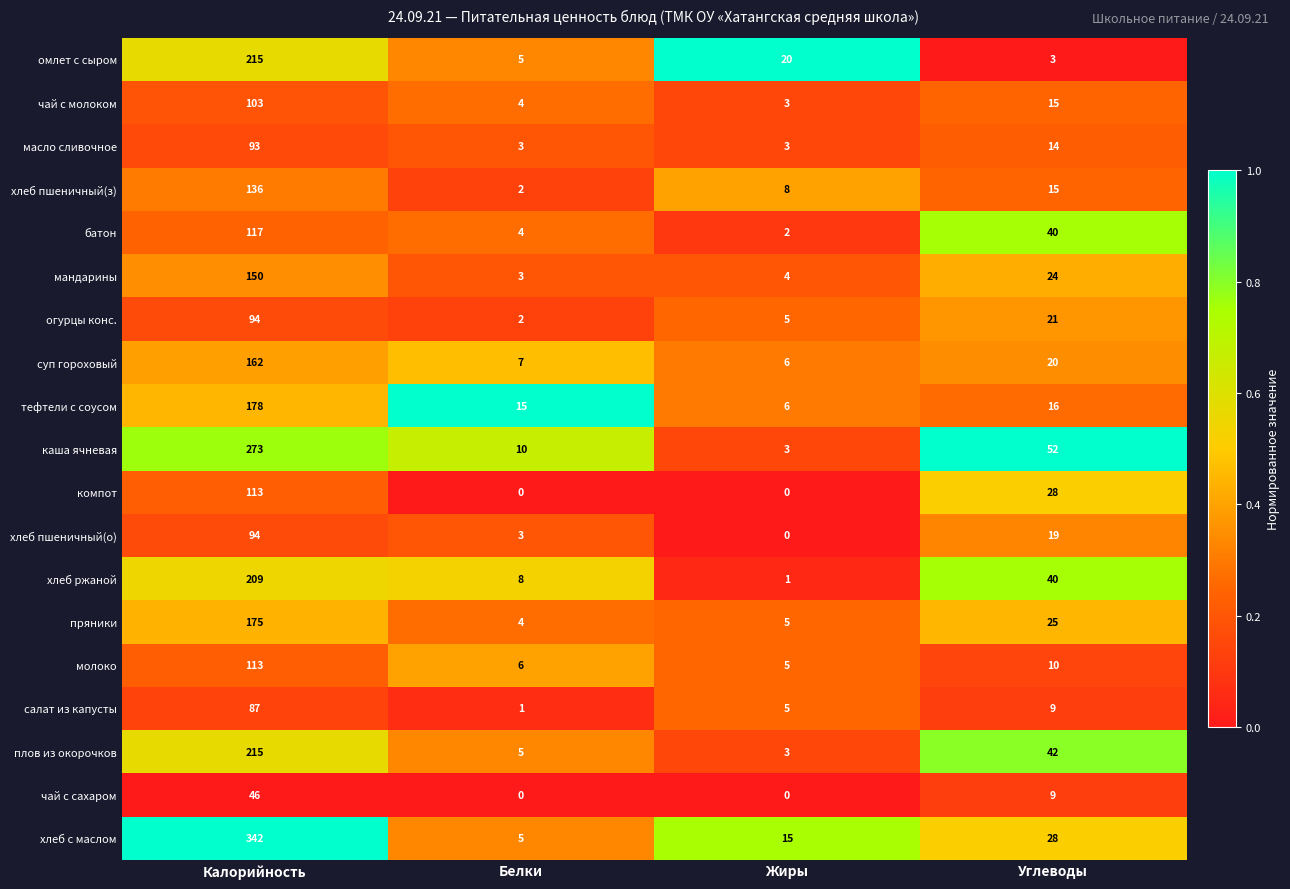

True or false: компот has a value of 79 at Жиры.

False